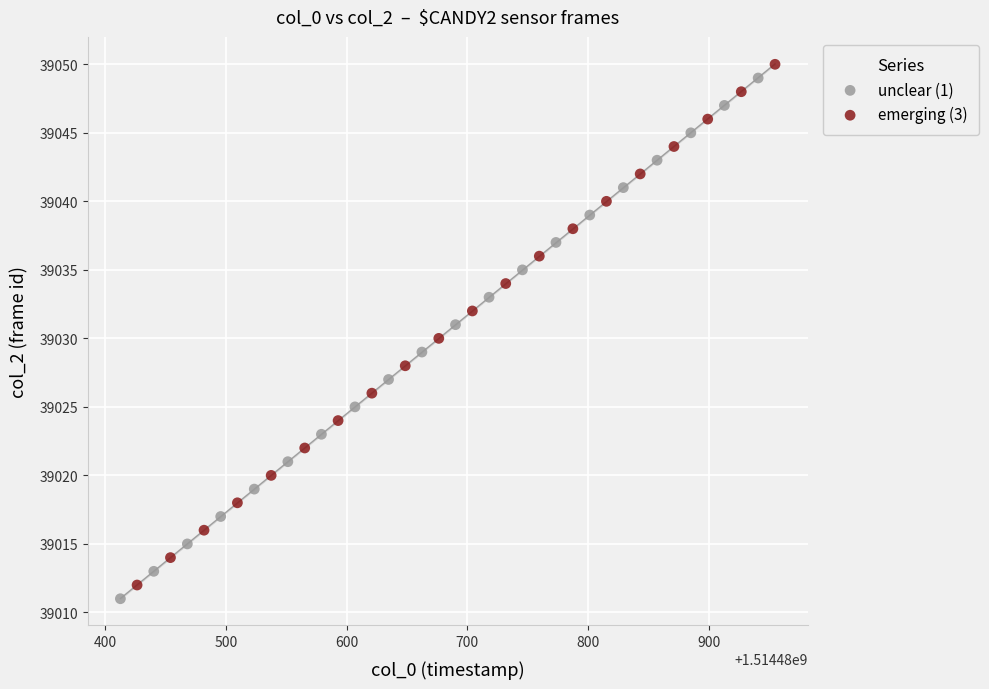

What are all the series names shown in the legend?

unclear (1), emerging (3)